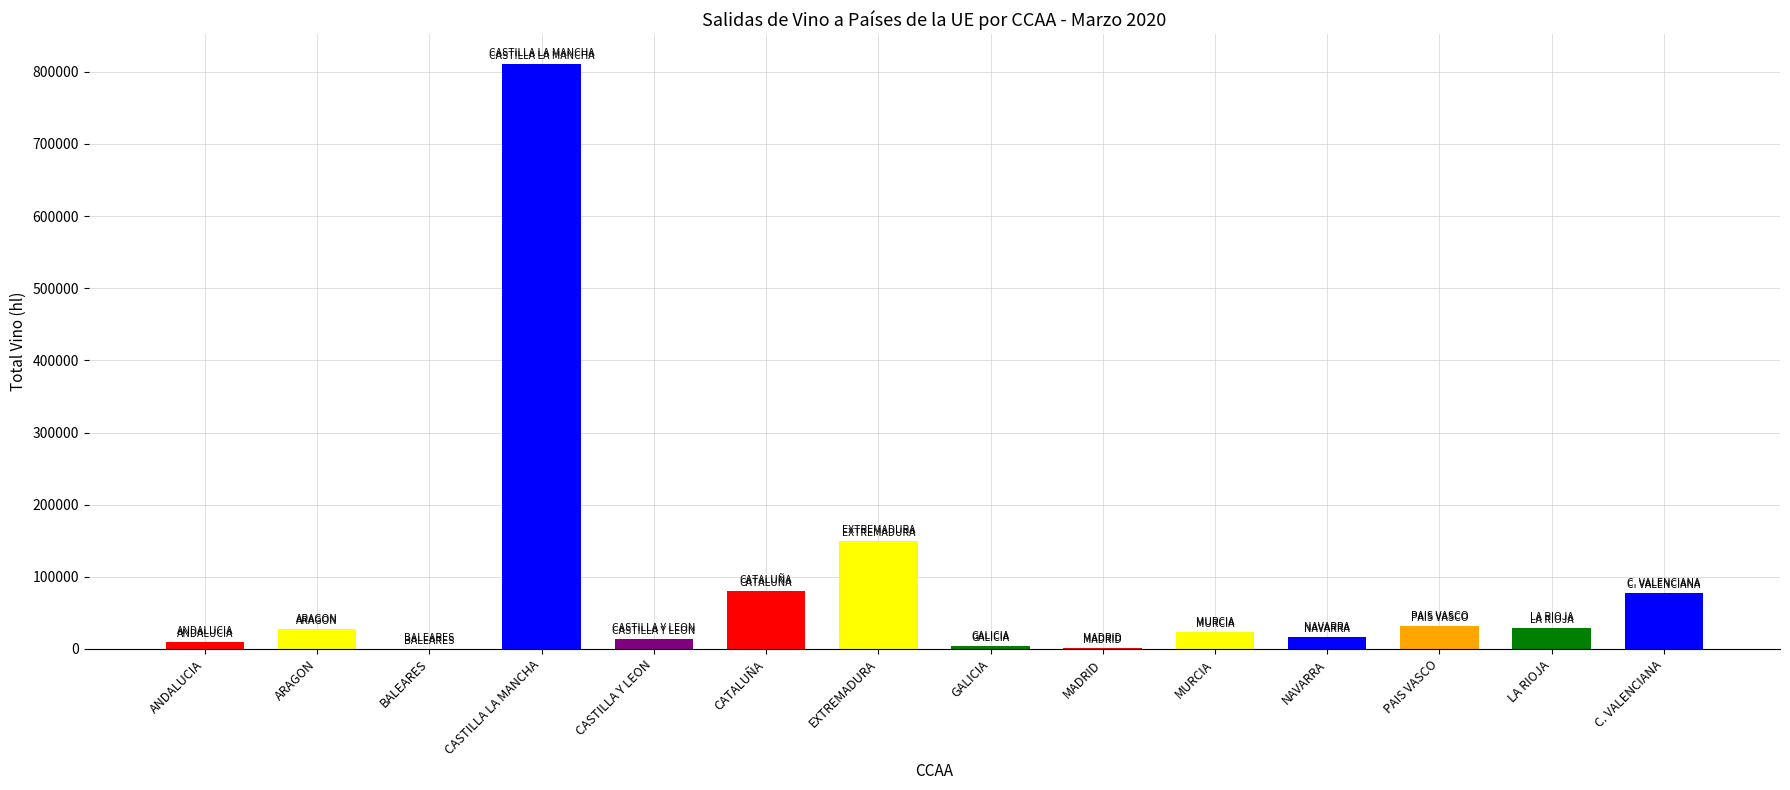

What is the maximum value shown in the chart?

811451